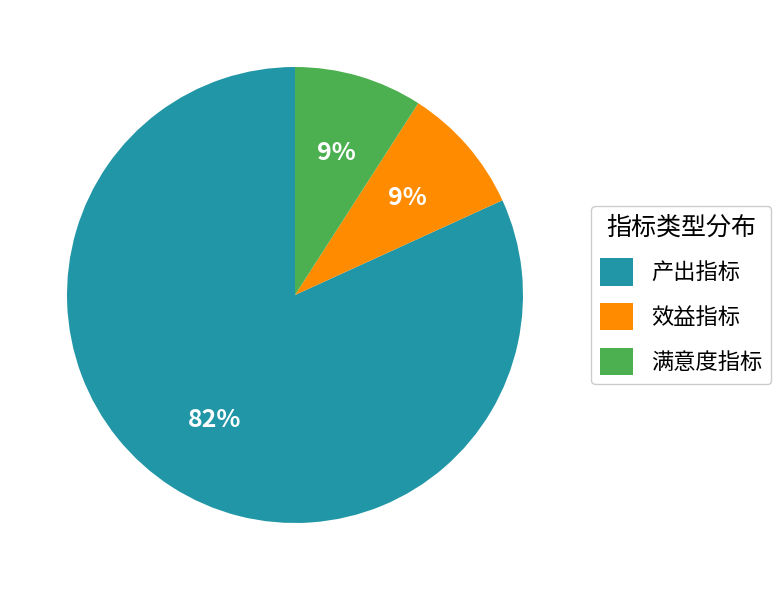

True or false: 产出指标 accounts for 82% of the total.

True